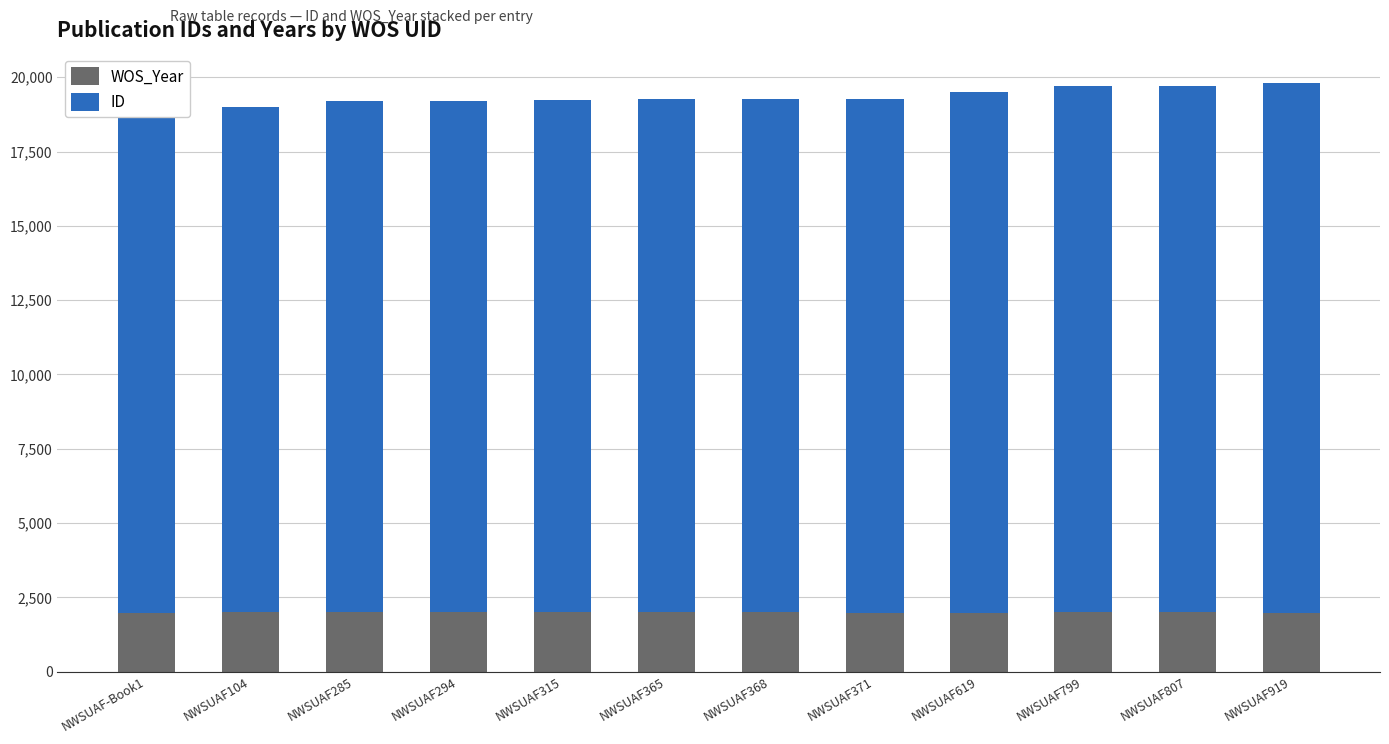

Reading right to left, extract all data points from this chart.

WOS_Year: 1987	2010	2014	1989	1983	2009	2011	2010	2007	2011	2009	1987
ID: 17817	17705	17697	17517	17269	17266	17263	17213	17192	17183	17003	16880